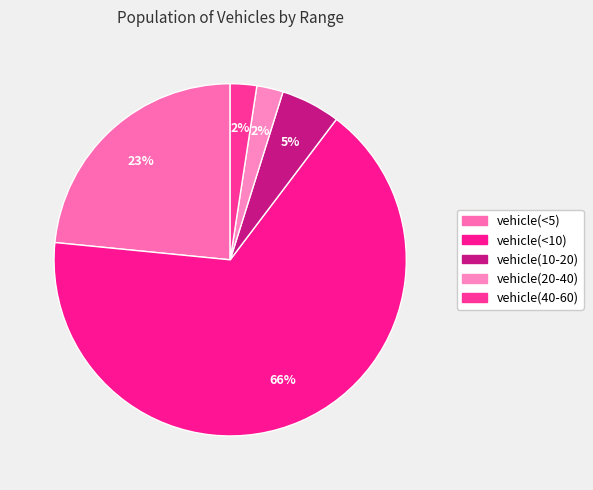

Which slice is the largest?

vehicle(<10)